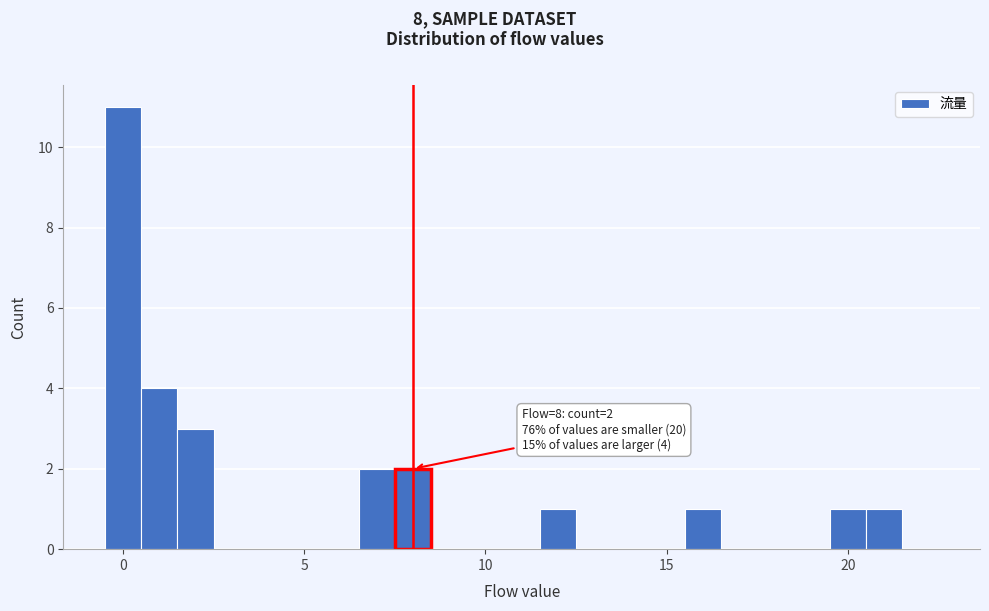

Read against the x-axis, roughly where is the centre of the tallest bar?

0.0